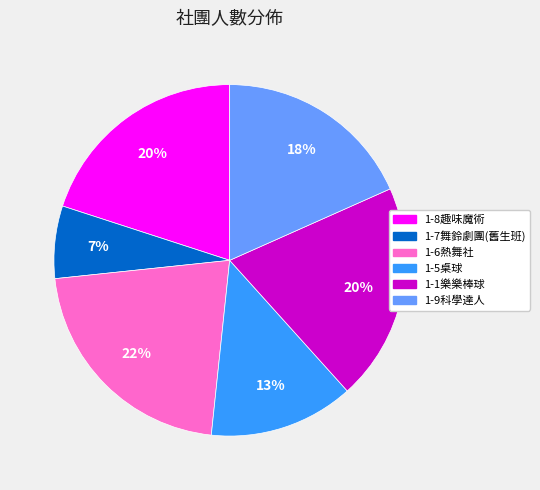

How many slices are in this pie chart?

6